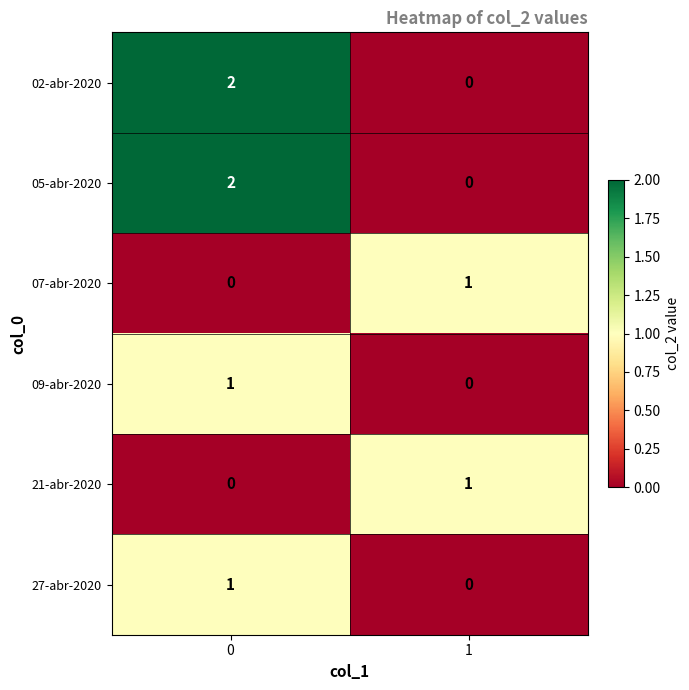

Reading left to right, list all the values displayed in this chart.

02-abr-2020: 2	0
05-abr-2020: 2	0
07-abr-2020: 0	1
09-abr-2020: 1	0
21-abr-2020: 0	1
27-abr-2020: 1	0